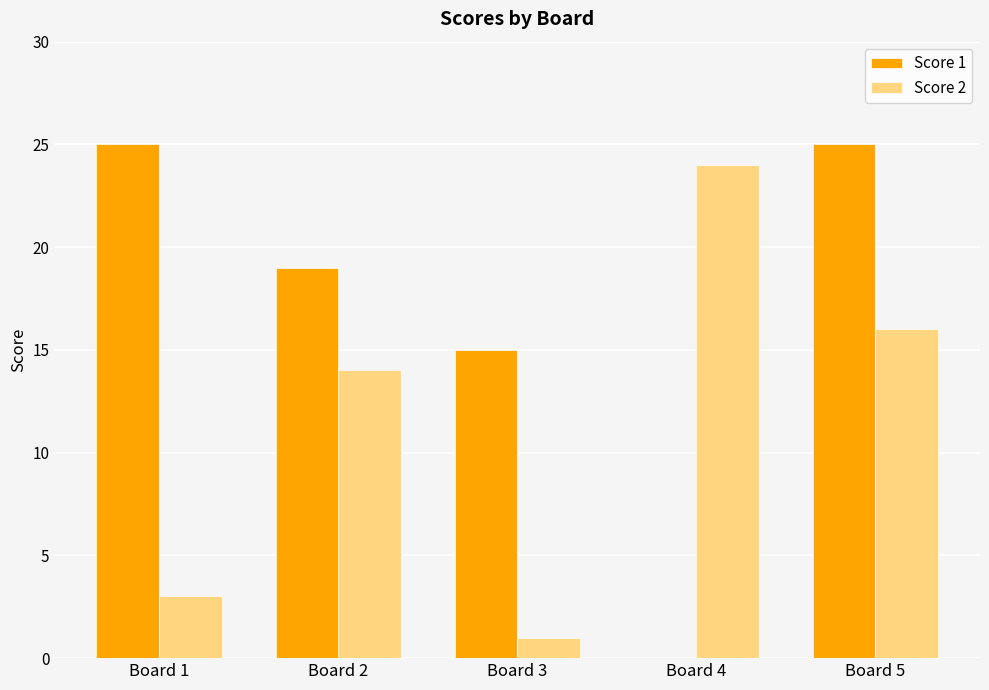

Where does the Score 1 series first go above 19?

Board 1